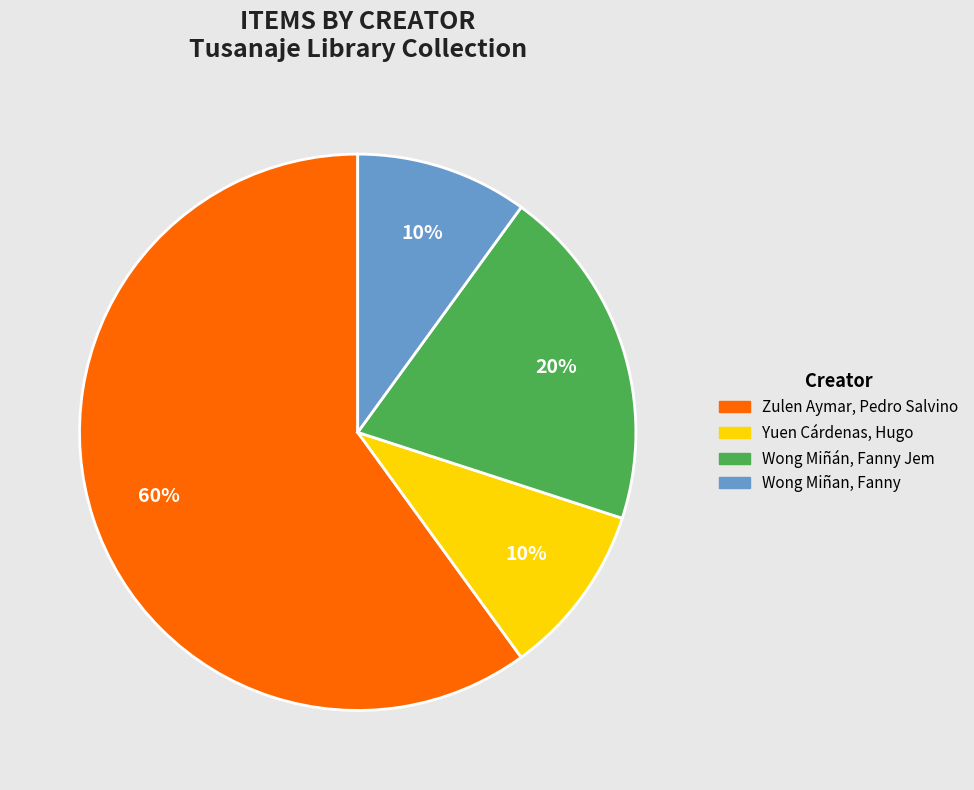

To the nearest percent, what is the difference between the largest and smallest slice percentages?

50%